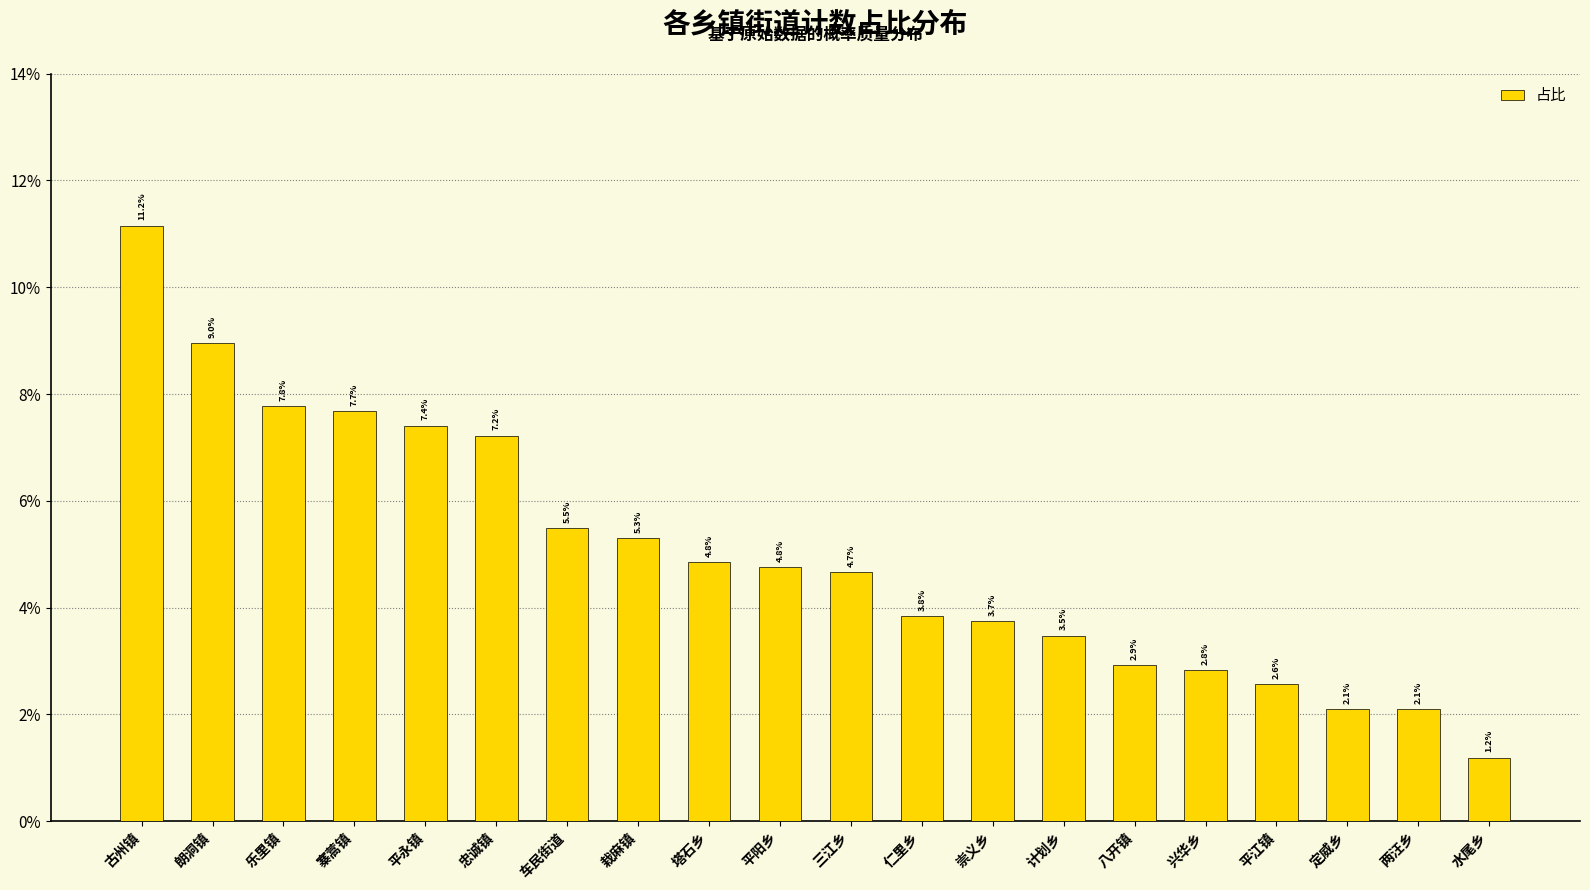

Are the bars horizontal?

No